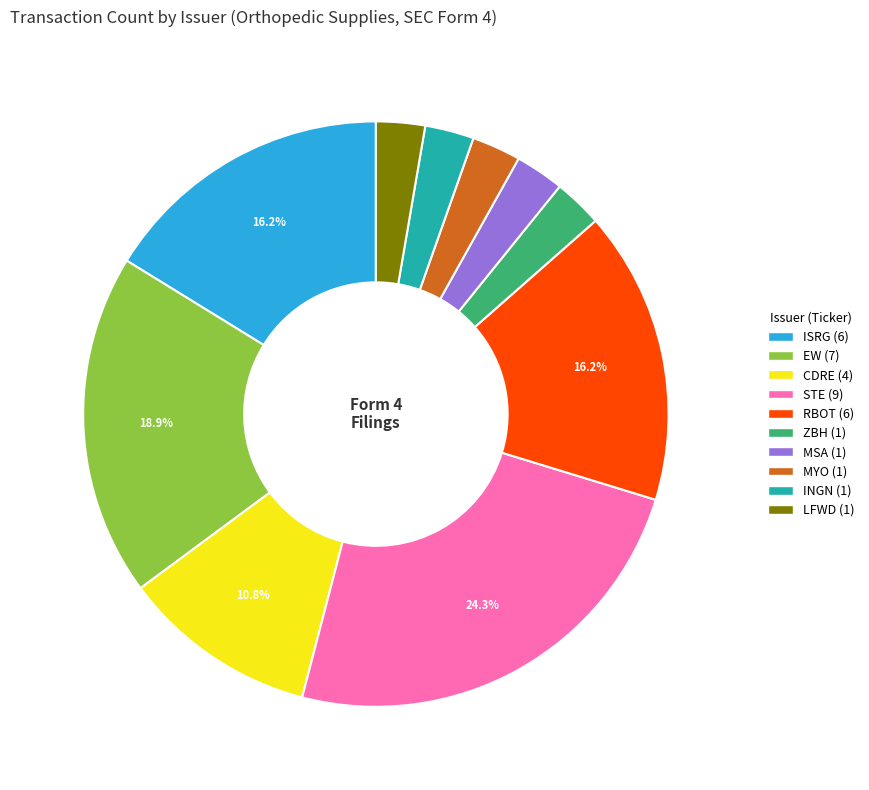

Which has a higher value, EW or MSA?

EW